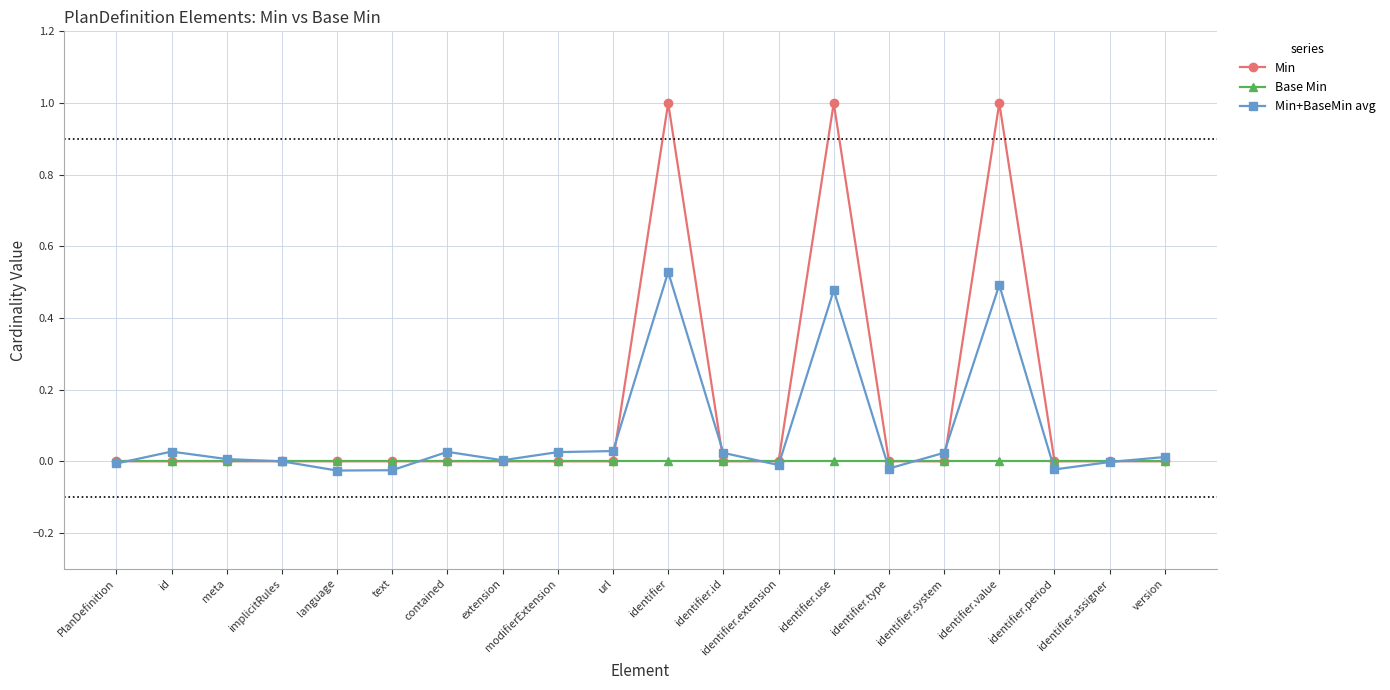

True or false: Base Min has a value of 0.0 at extension.

True